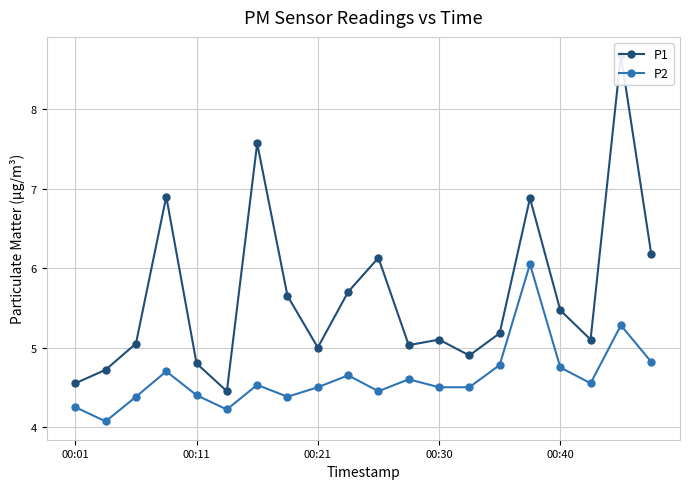

What is the value of the P1 point at the 15th from the left?

5.2